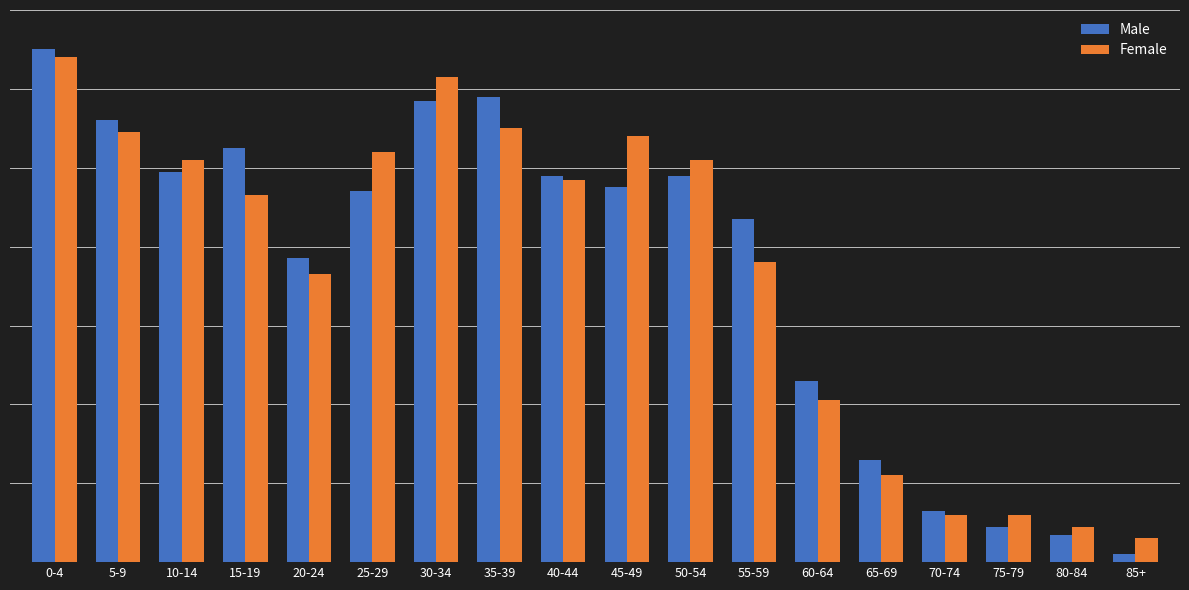

What are all the series names shown in the legend?

Male, Female